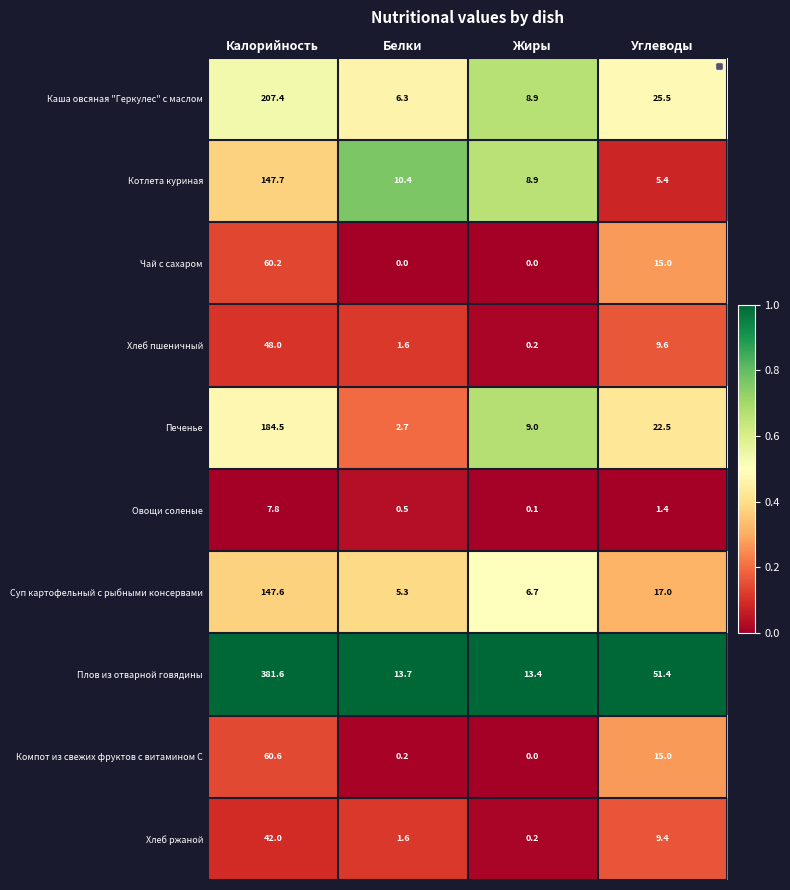

True or false: Плов из отварной говядины has a value of 51.4 at Углеводы.

True